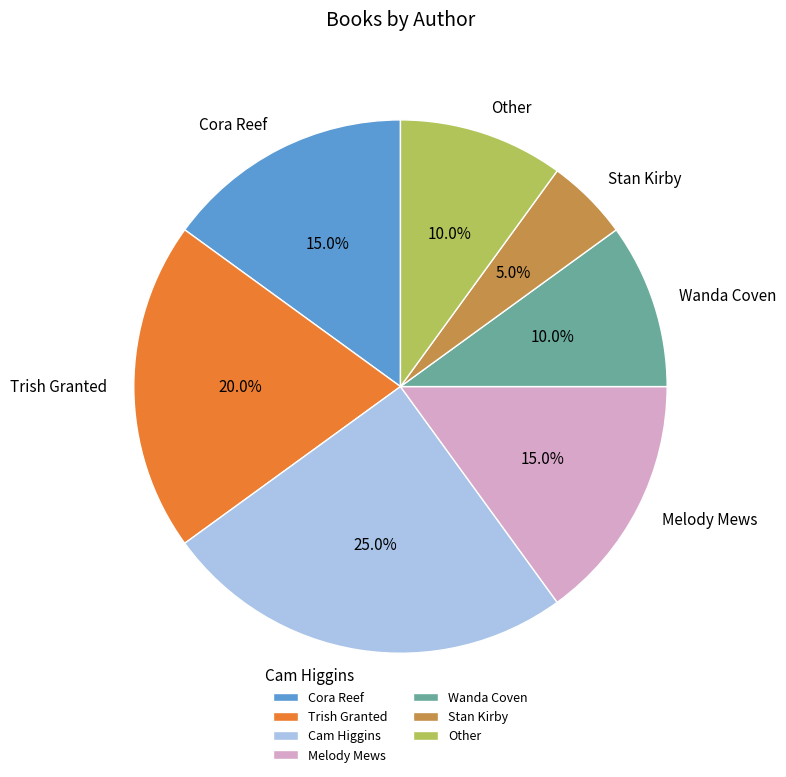

How much of the chart is everything except Cora Reef?

85.0%